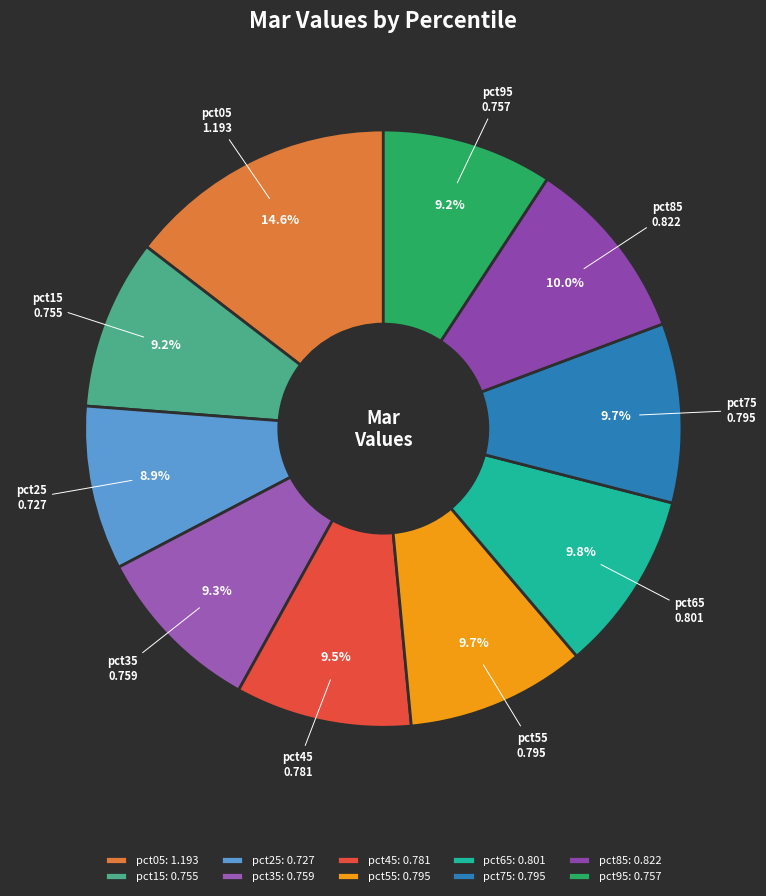

To the nearest percent, what portion does pct75 represent?

10%